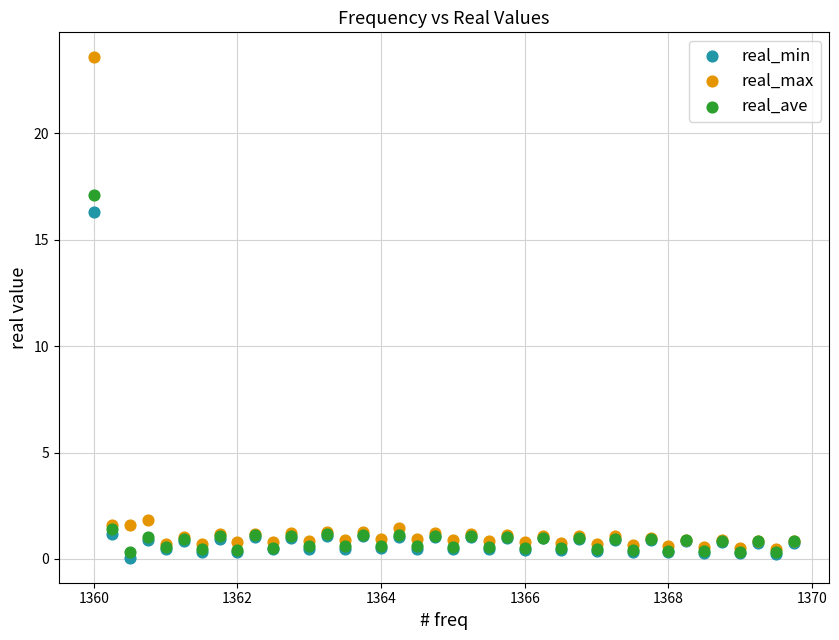

Across all series, what Y value is closest to 11?

16.3